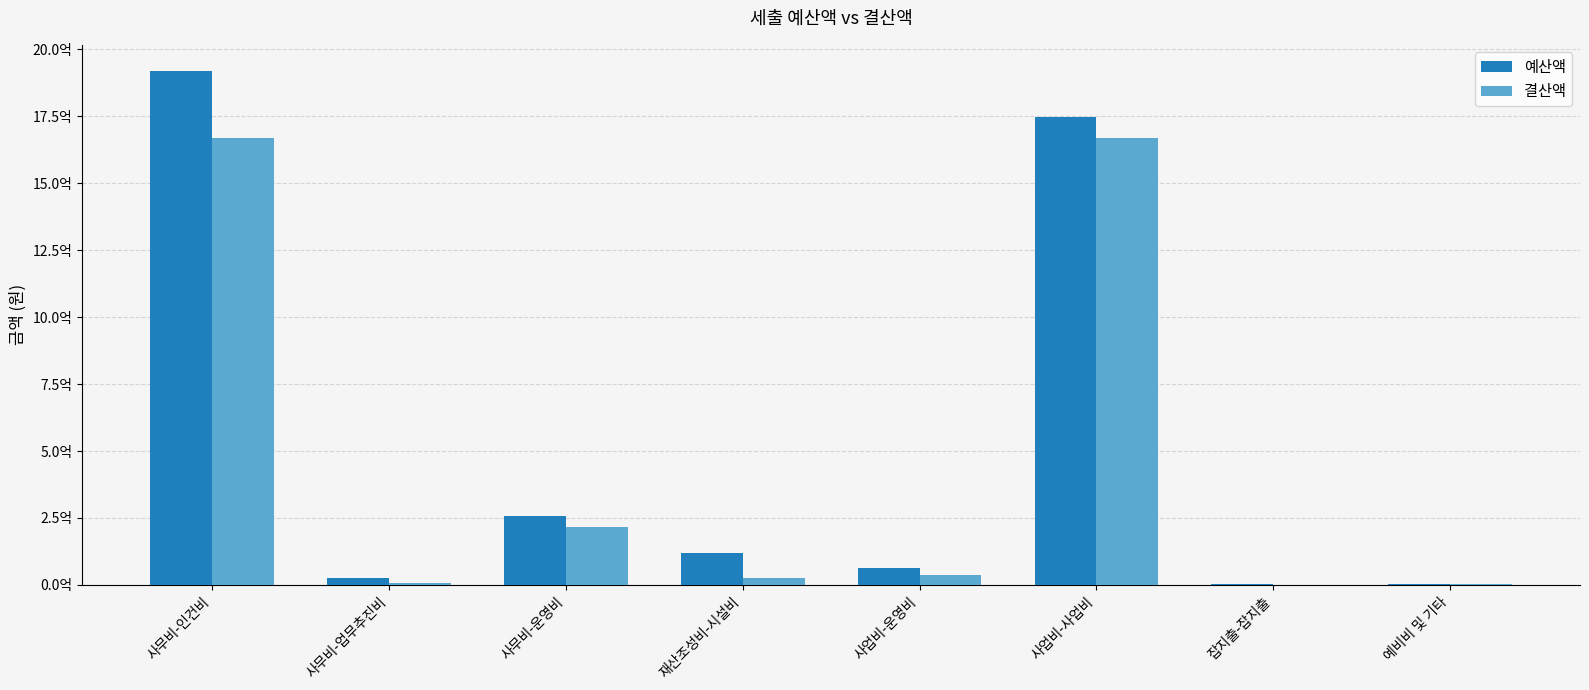

What are all the series names shown in the legend?

예산액, 결산액